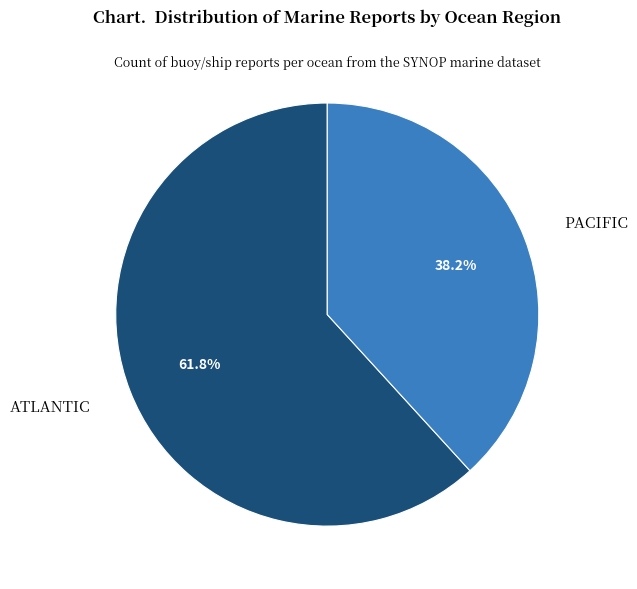

Is there a majority slice in this chart?

Yes